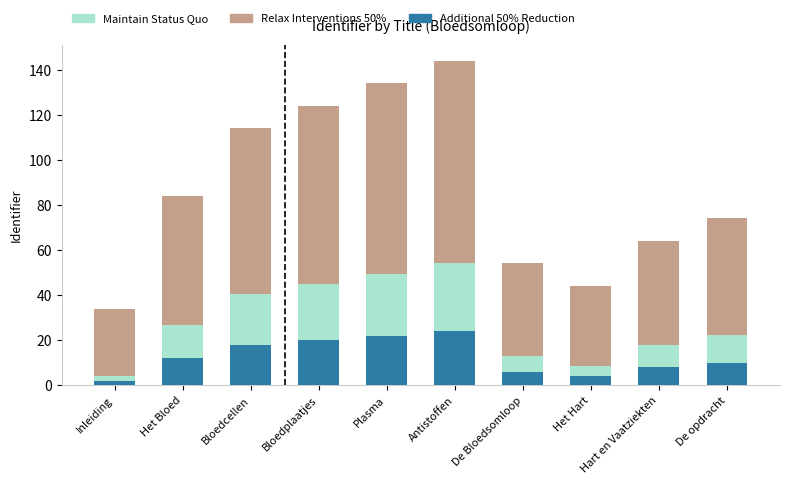

What is the total value across all series at Antistoffen?

144.0